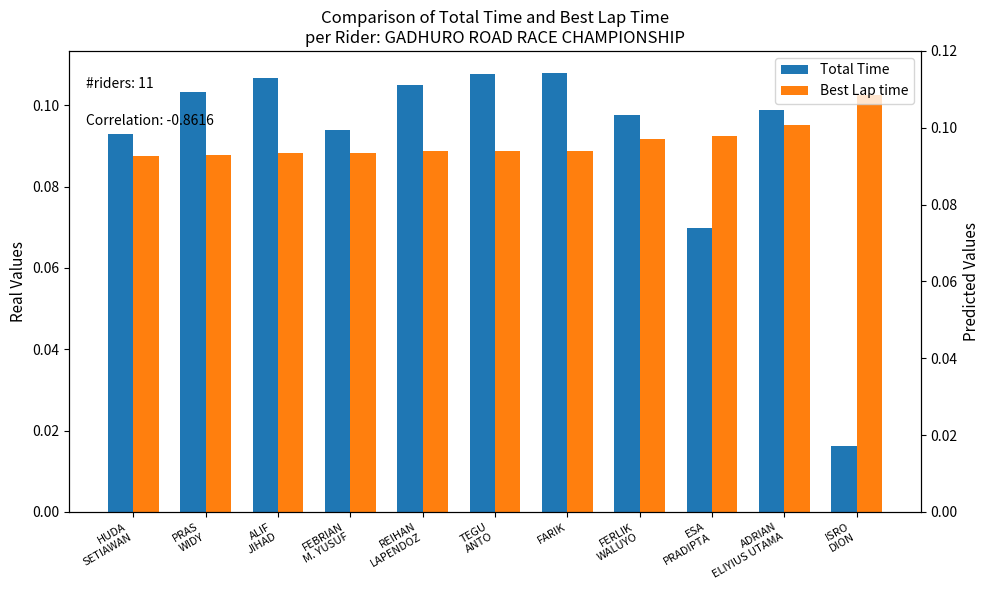

At how many categories does at least one series exceed 0?

11